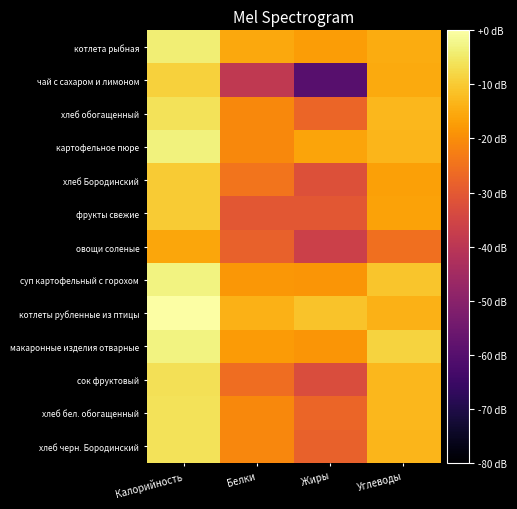

Reading left to right, what are all the values shown in this chart?

котлета рыбная: Калорийность=-3.9	Белки=-15.5	Жиры=-17.5	Углеводы=-14.7
чай с сахаром и лимоном: Калорийность=-8.9	Белки=-38.9	Жиры=-60.0	Углеводы=-15.0
хлеб обогащенный: Калорийность=-6.0	Белки=-20.9	Жиры=-27.4	Углеводы=-12.9
картофельное пюре: Калорийность=-3.3	Белки=-20.8	Жиры=-16.1	Углеводы=-13.1
хлеб Бородинский: Калорийность=-9.7	Белки=-24.5	Жиры=-31.9	Углеводы=-16.8
фрукты свежие: Калорийность=-9.7	Белки=-30.6	Жиры=-30.6	Углеводы=-16.5
овощи соленые: Калорийность=-15.7	Белки=-28.3	Жиры=-36.3	Углеводы=-25.5
суп картофельный с горохом: Калорийность=-3.1	Белки=-18.2	Жиры=-18.5	Углеводы=-10.8
котлеты рубленные из птицы: Калорийность=0.0	Белки=-14.0	Жиры=-11.2	Углеводы=-14.0
макаронные изделия отварные: Калорийность=-2.8	Белки=-17.7	Жиры=-18.6	Углеводы=-8.7
сок фруктовый: Калорийность=-6.3	Белки=-25.9	Жиры=-33.1	Углеводы=-12.8
хлеб бел. обогащенный: Калорийность=-6.0	Белки=-20.9	Жиры=-27.4	Углеводы=-12.9
хлеб черн. Бородинский: Калорийность=-6.2	Белки=-21.0	Жиры=-28.3	Углеводы=-13.2